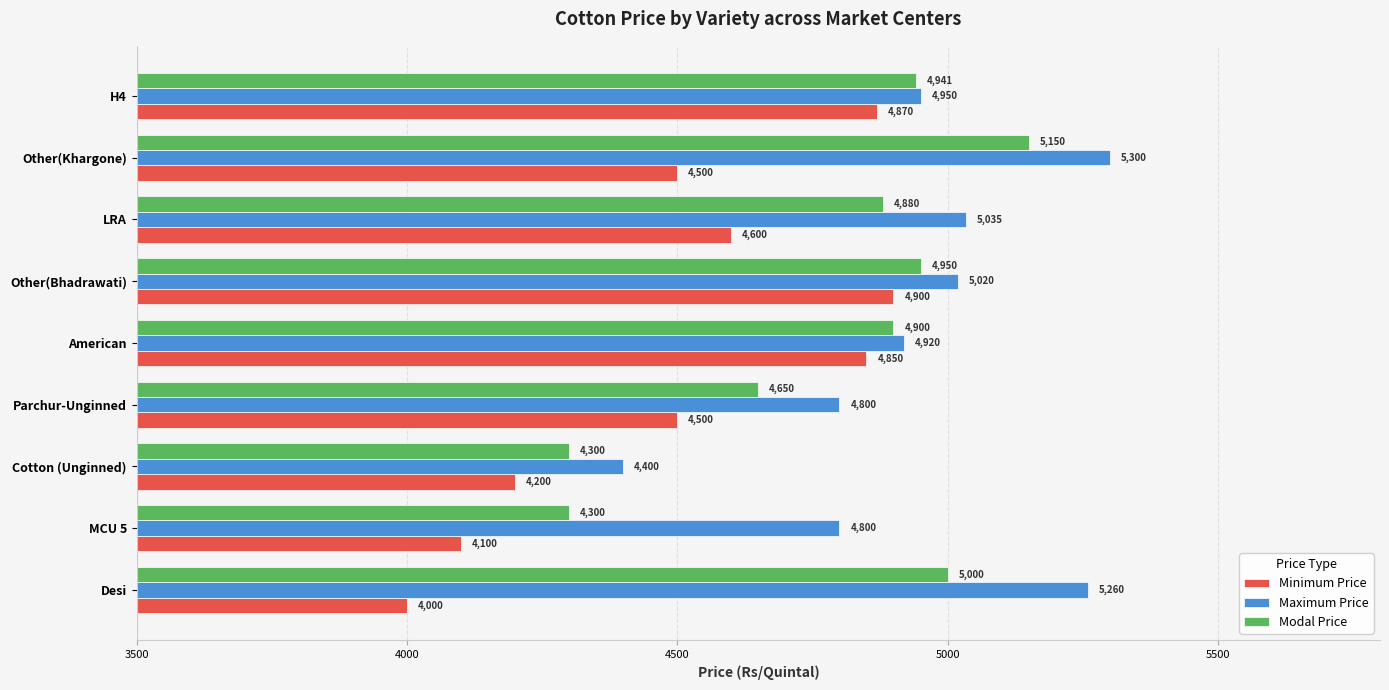

List the series in order of their peak value, lowest first.

Minimum Price, Modal Price, Maximum Price